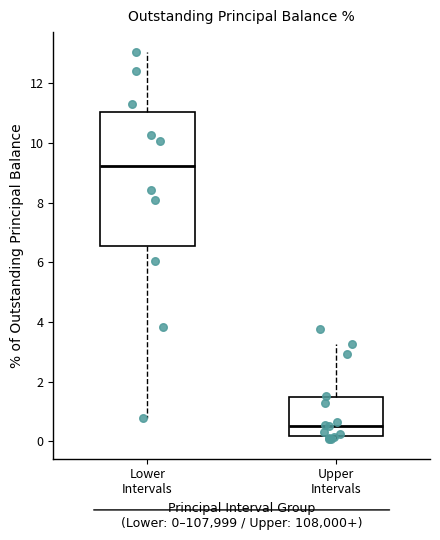

Reading left to right, read every box against the y-axis: the position of its median line, the range the box covers, and the ends of its whiskers. The values are not printed on the chart, so give them approximately, as read against the axis.

Lower Intervals: median 9.2, box 6.6 to 11.0, whiskers 0.8 to 13.0
Upper Intervals: median 0.6, box 0.2 to 1.4, whiskers 0.0 to 3.2